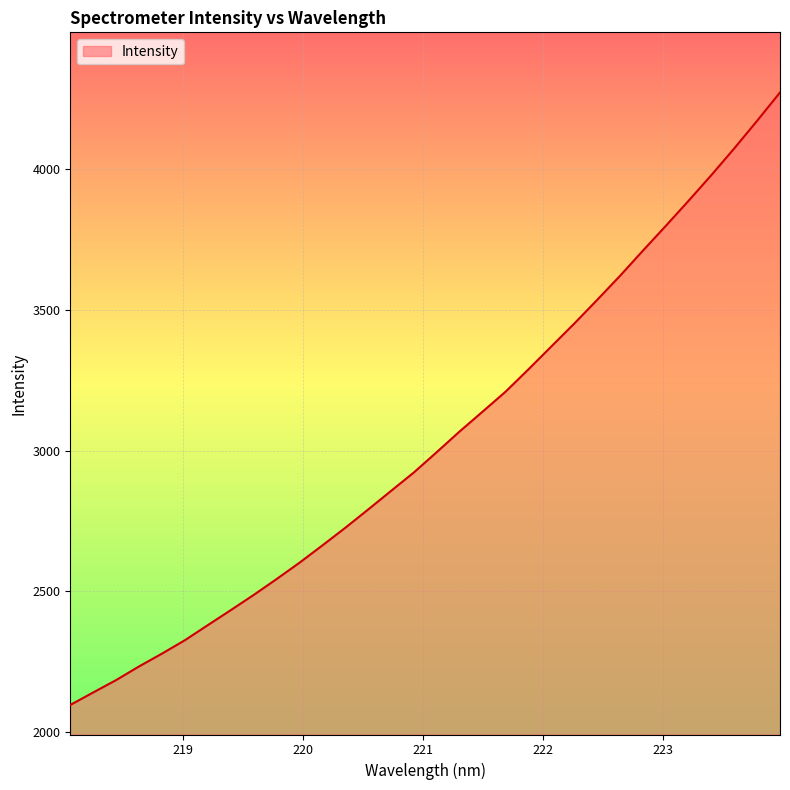

What is the greatest value displayed?

4270.9